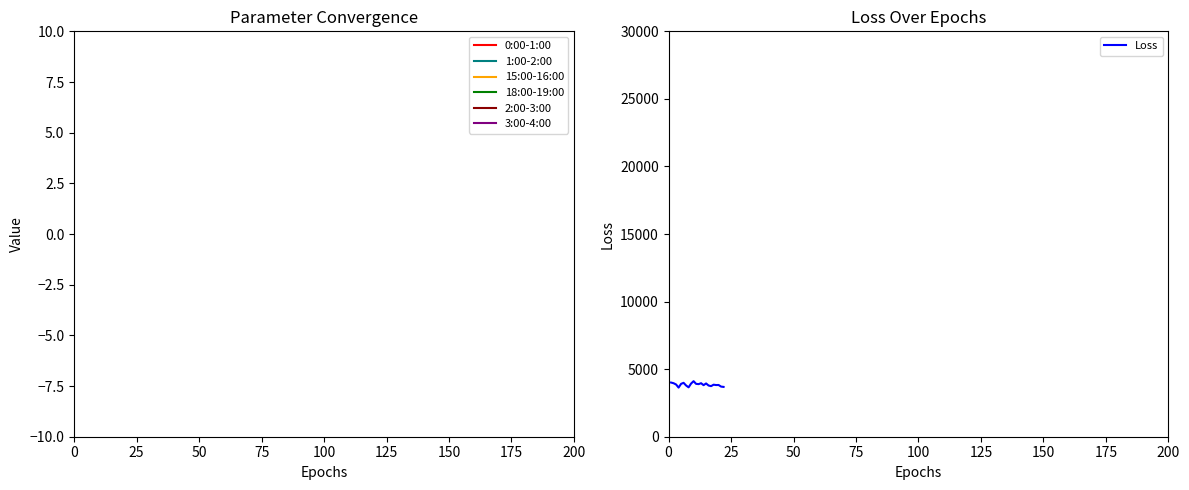

Which category has the lowest value across all series?

8